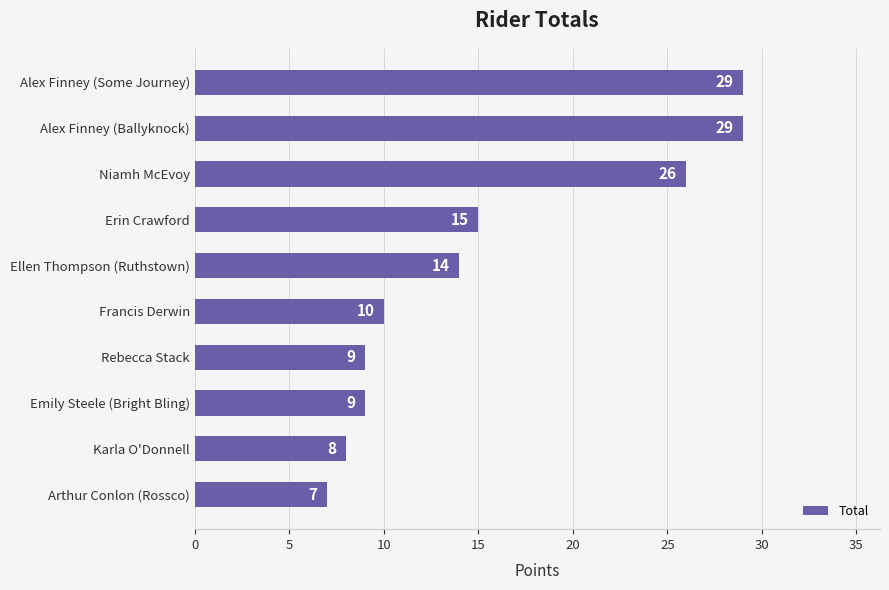

Count the number of categories in the chart.

10